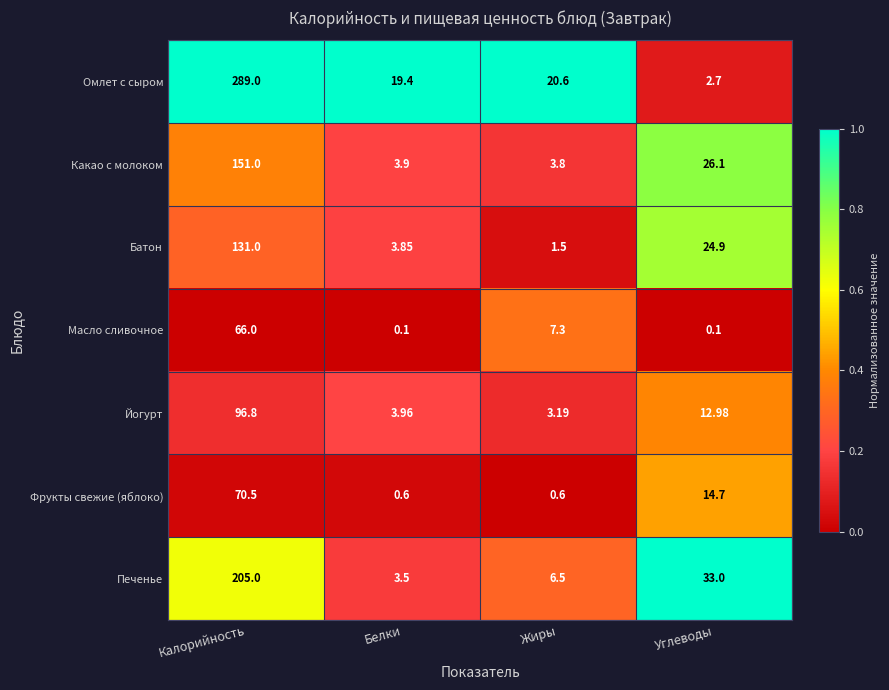

At how many categories does at least one series exceed 0?

4